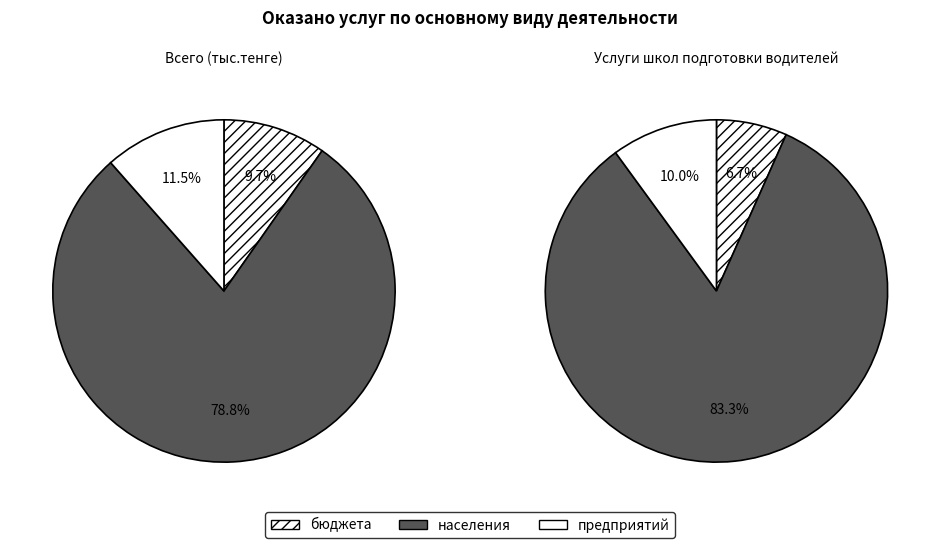

Does 85531 account for over 50% of the chart?

No